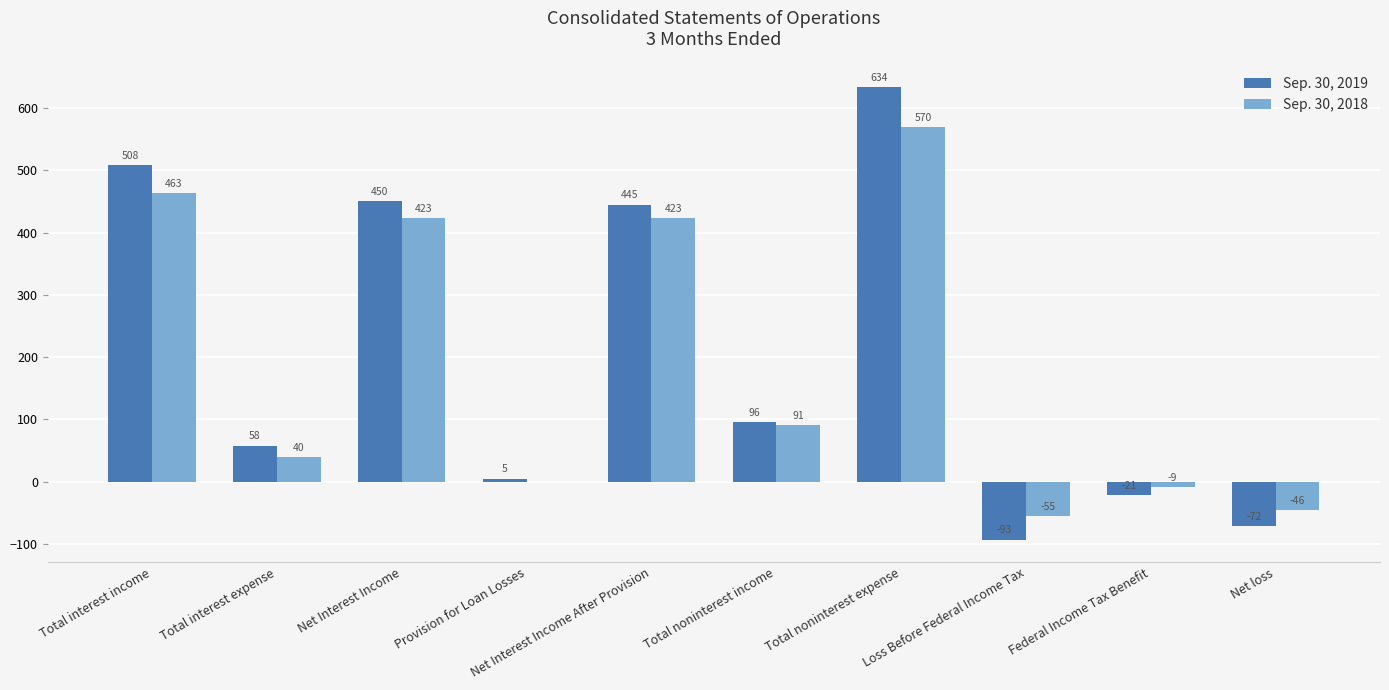

Which series has the widest spread of values?

Sep. 30, 2019